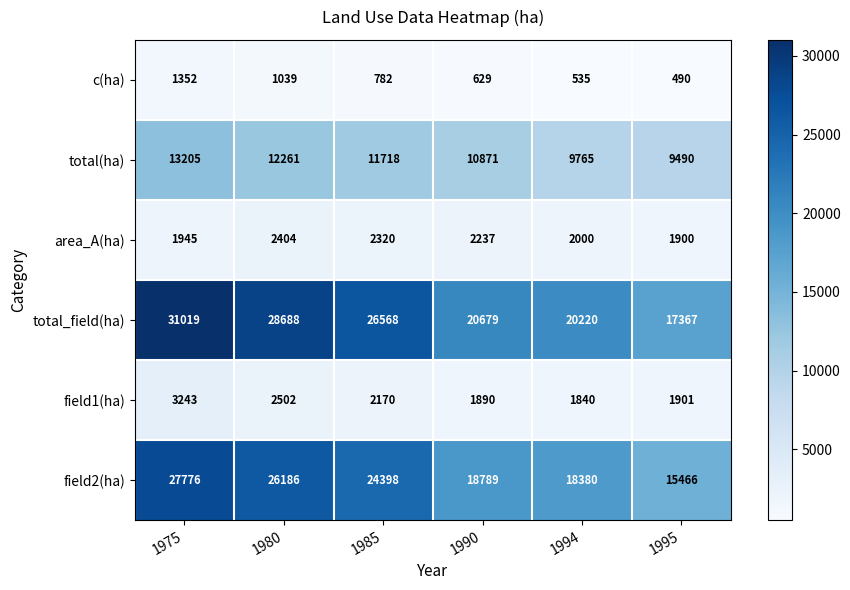

Rank the series by their maximum value, from highest to lowest.

total_field(ha), field2(ha), total(ha), field1(ha), area_A(ha), c(ha)